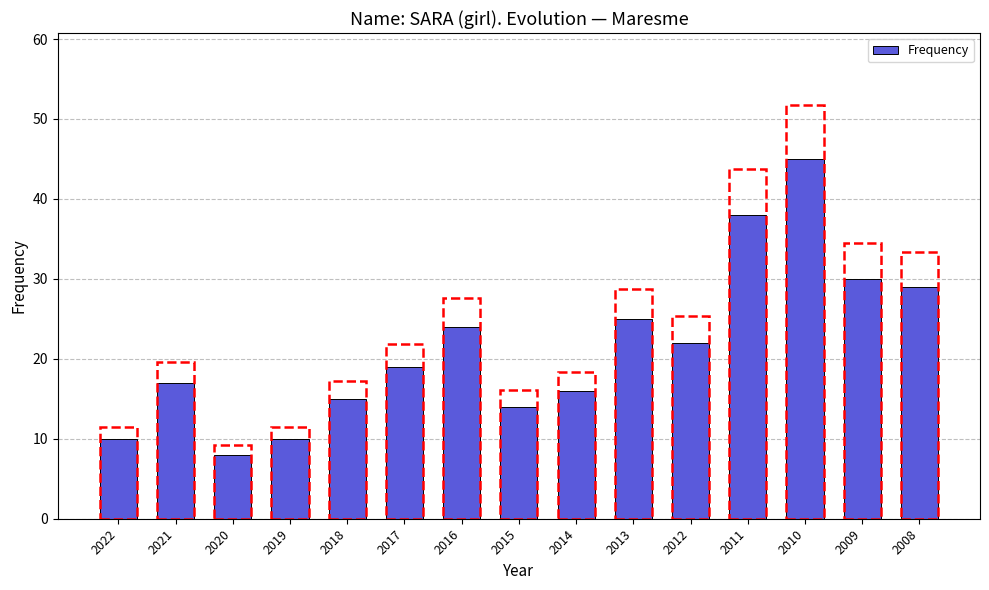

The chart shows a value of 4 at 2019. True or false?

False